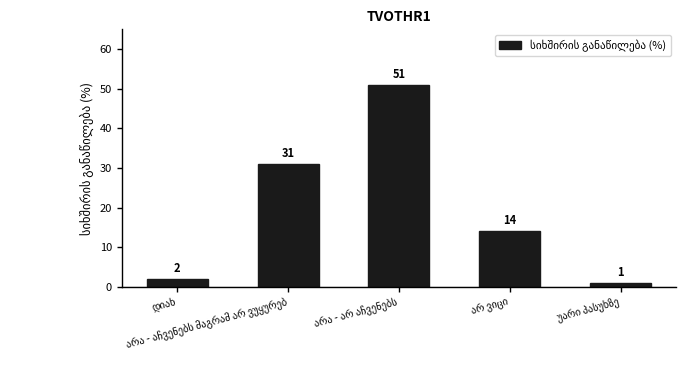

What is the difference between the second highest and second lowest values?

29